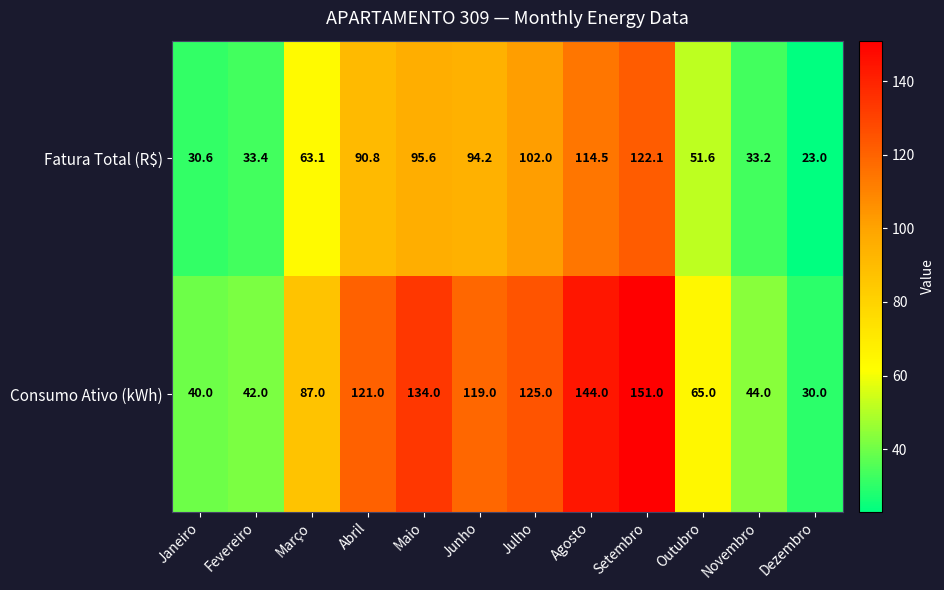

Reading right to left, list all the values displayed in this chart.

Fatura Total (R$): 23.0	33.2	51.6	122.1	114.5	102.0	94.2	95.6	90.8	63.1	33.4	30.6
Consumo Ativo (kWh): 30.0	44.0	65.0	151.0	144.0	125.0	119.0	134.0	121.0	87.0	42.0	40.0